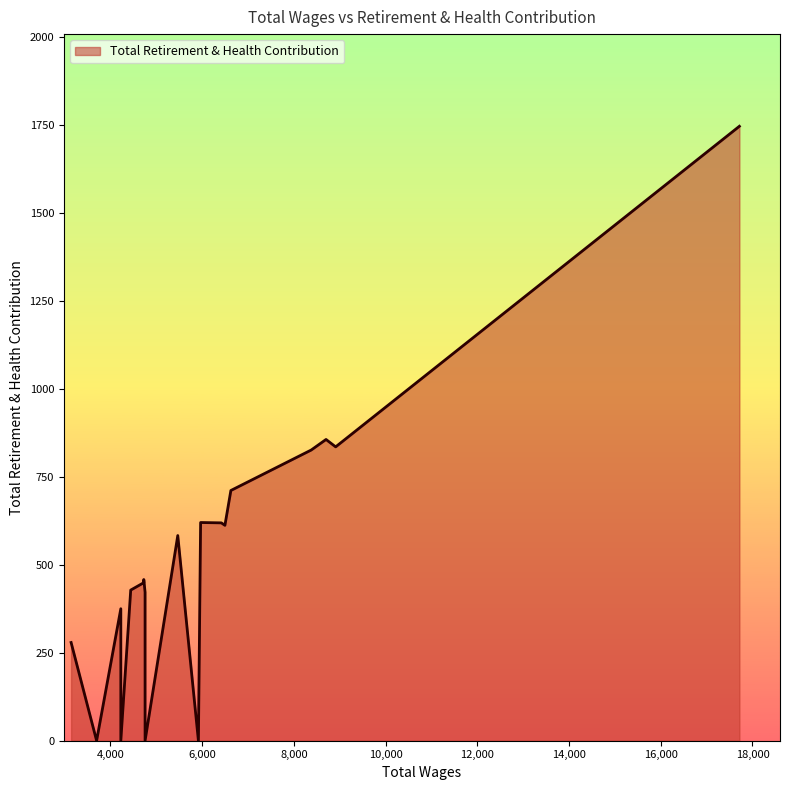

Is it true that the value at 4726 is 124?

False